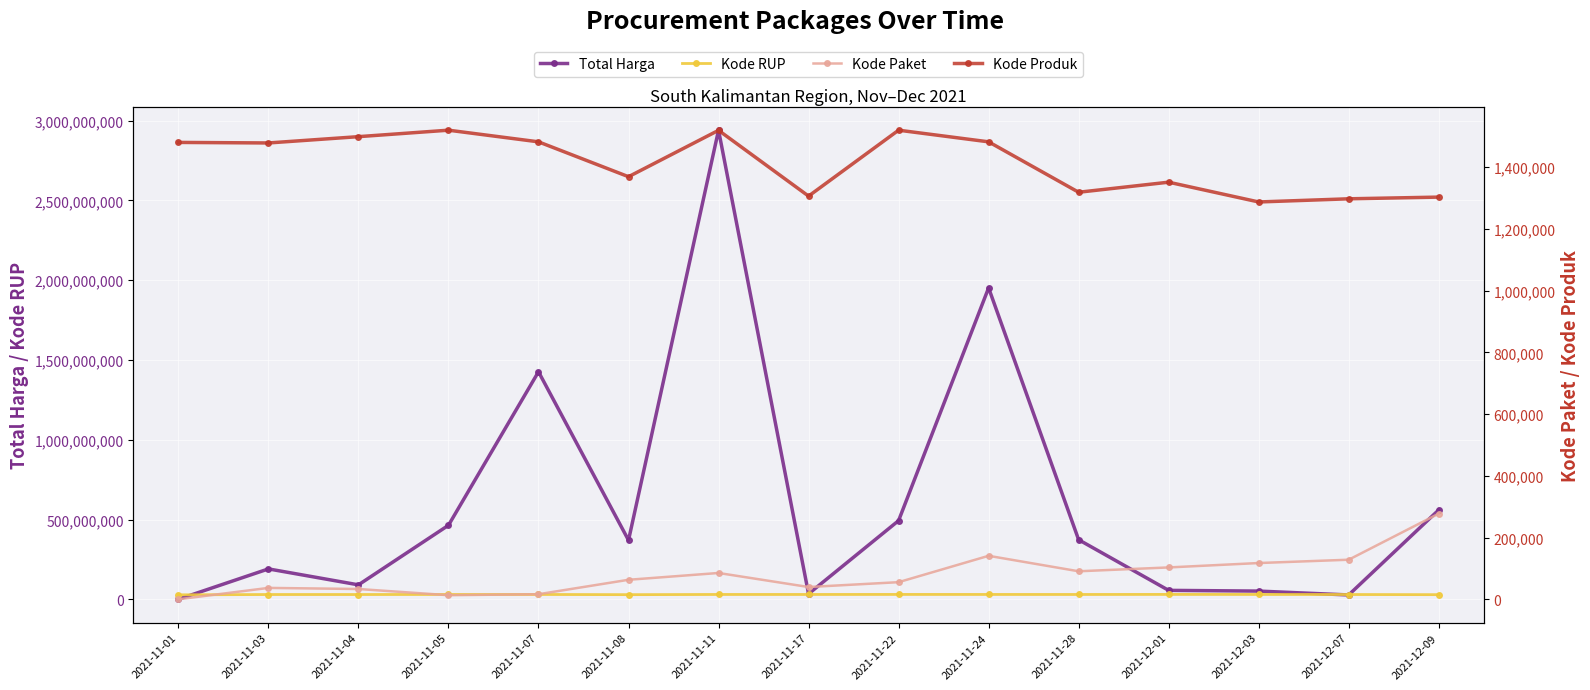

At how many categories does at least one series exceed 2896543560?

1